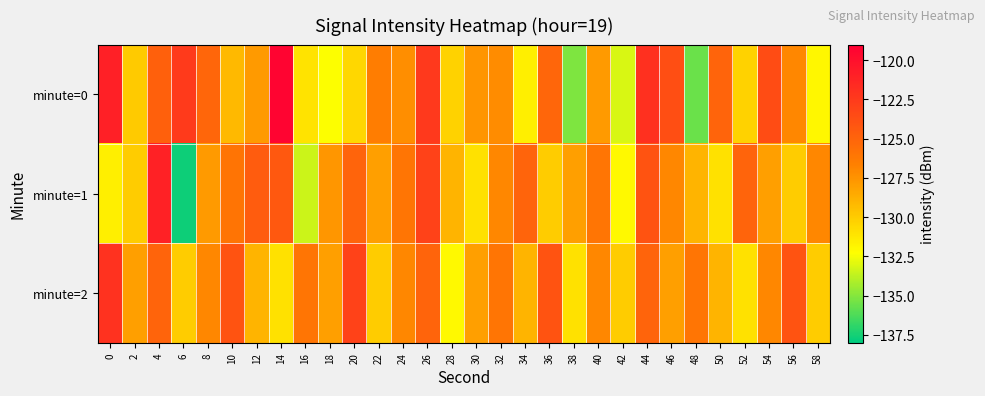

Which series has the largest range (max minus min)?

minute=1